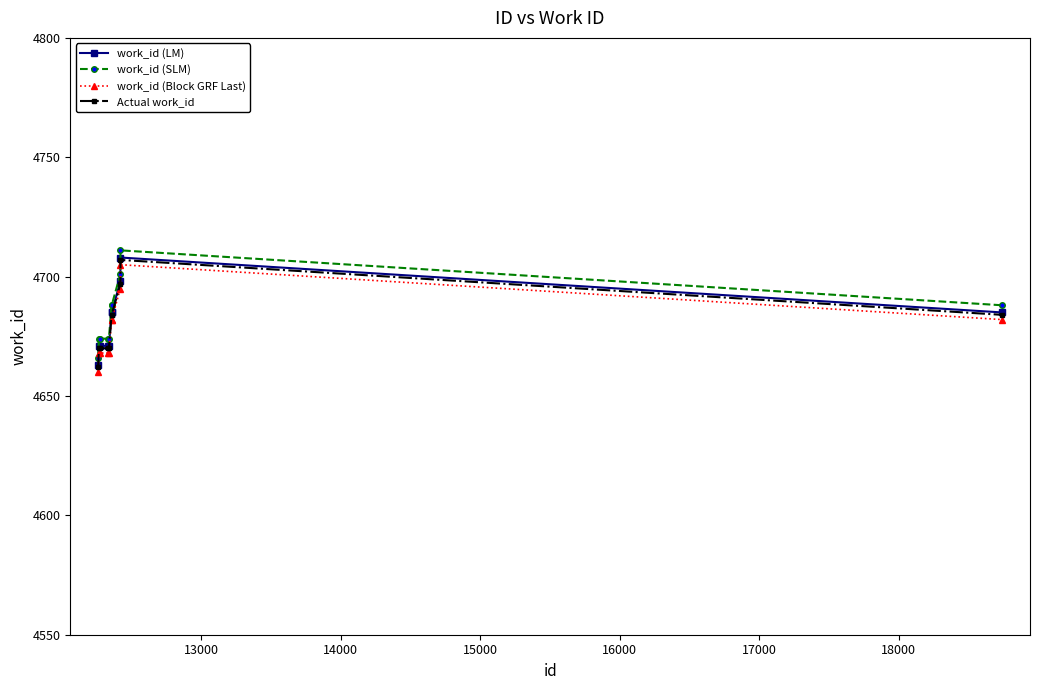

What is the greatest value displayed?

4711